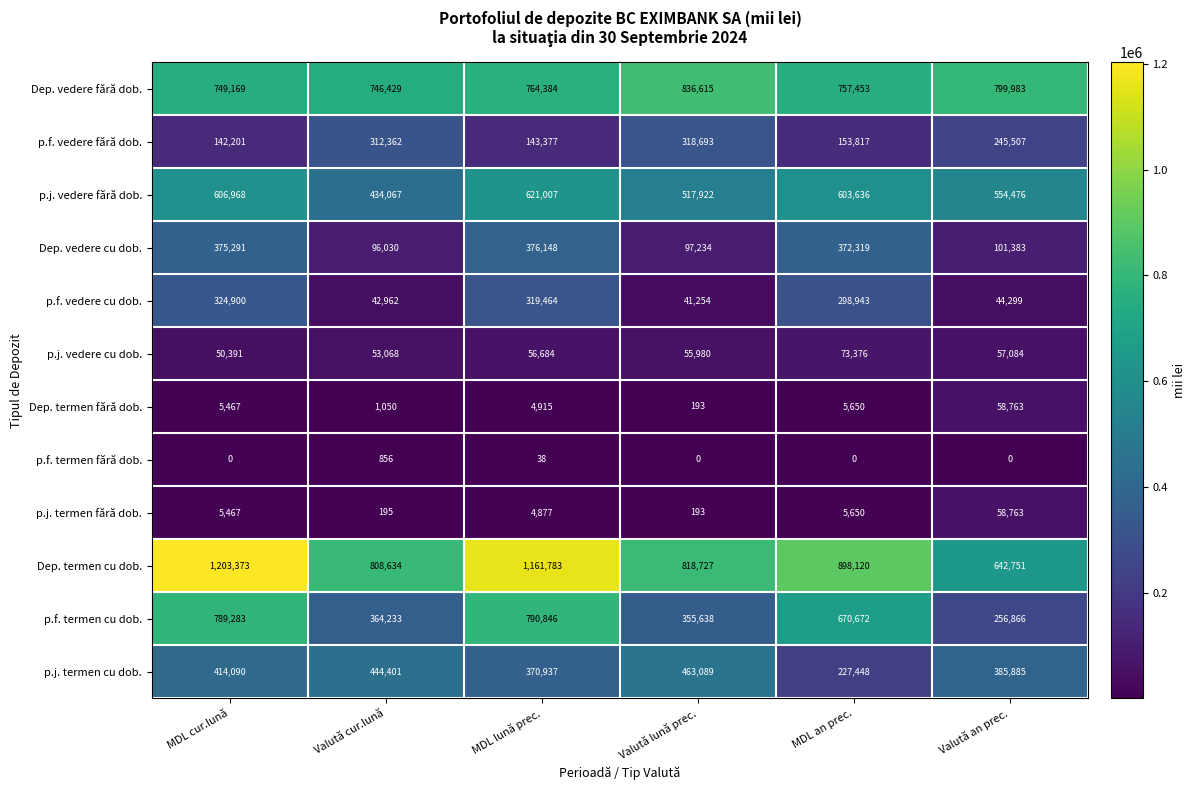

What is the spread (max minus min) of values at Valută cur.lună?

808439